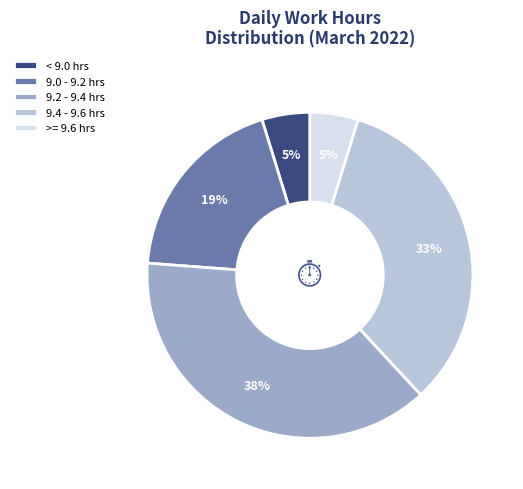

True or false: >= 9.6 hrs accounts for 5% of the total.

True